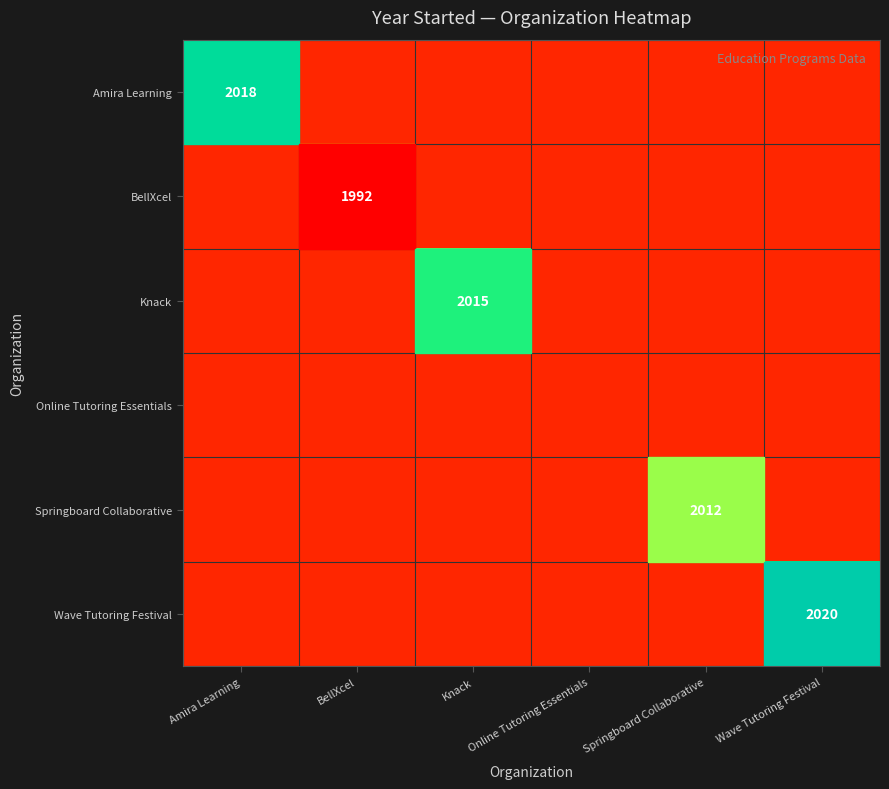

True or false: Knack has a value of 445 at Knack.

False